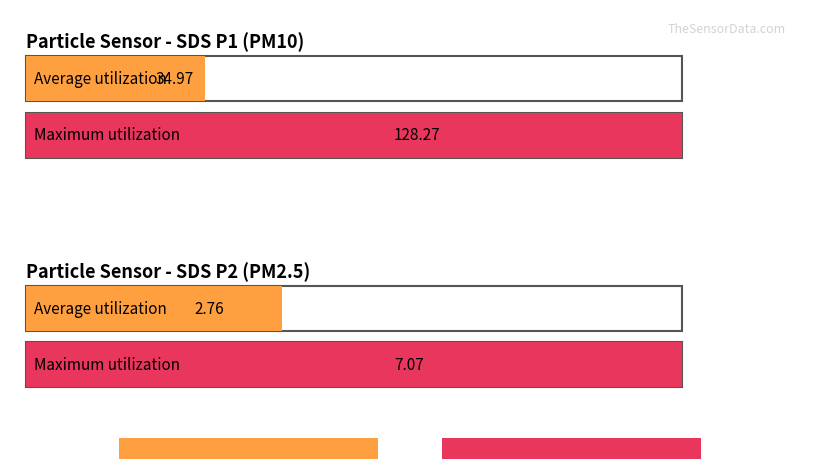

The value of SDS_P2 at 7 is 2.7. True or false?

True